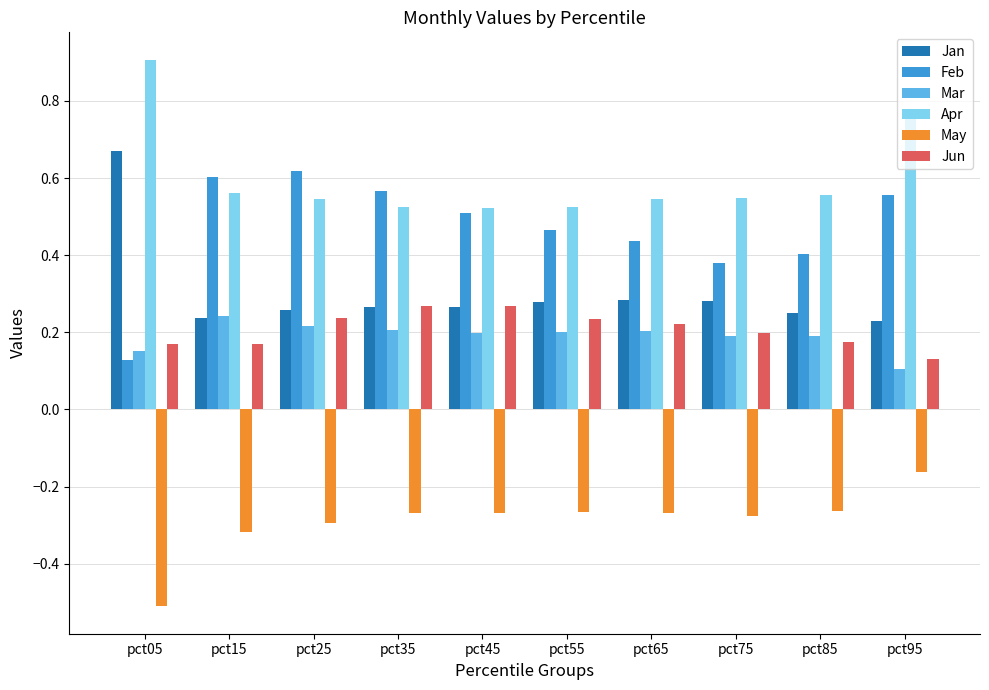

Between pct35 and pct75, which series saw the biggest shift?

Feb